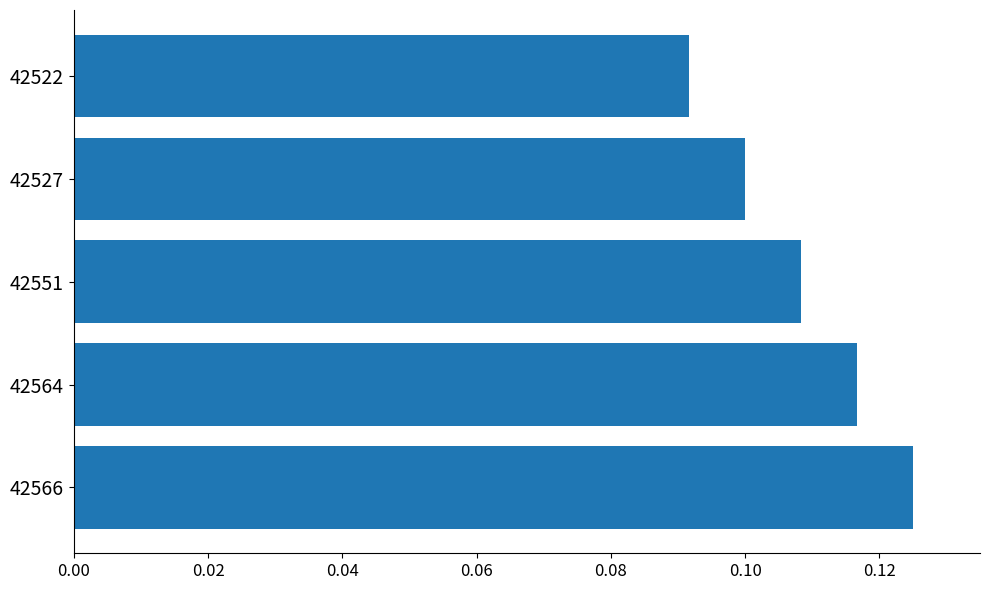

Which label corresponds to the largest value in the chart?

42566